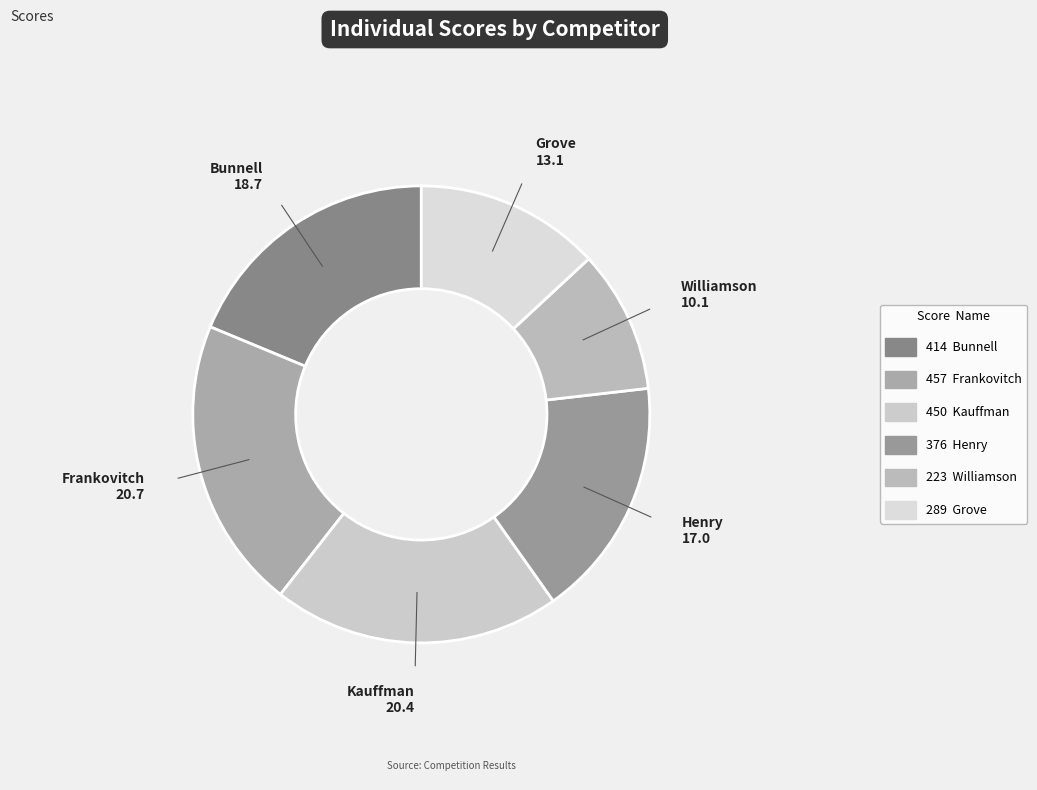

How many slices are in this pie chart?

6